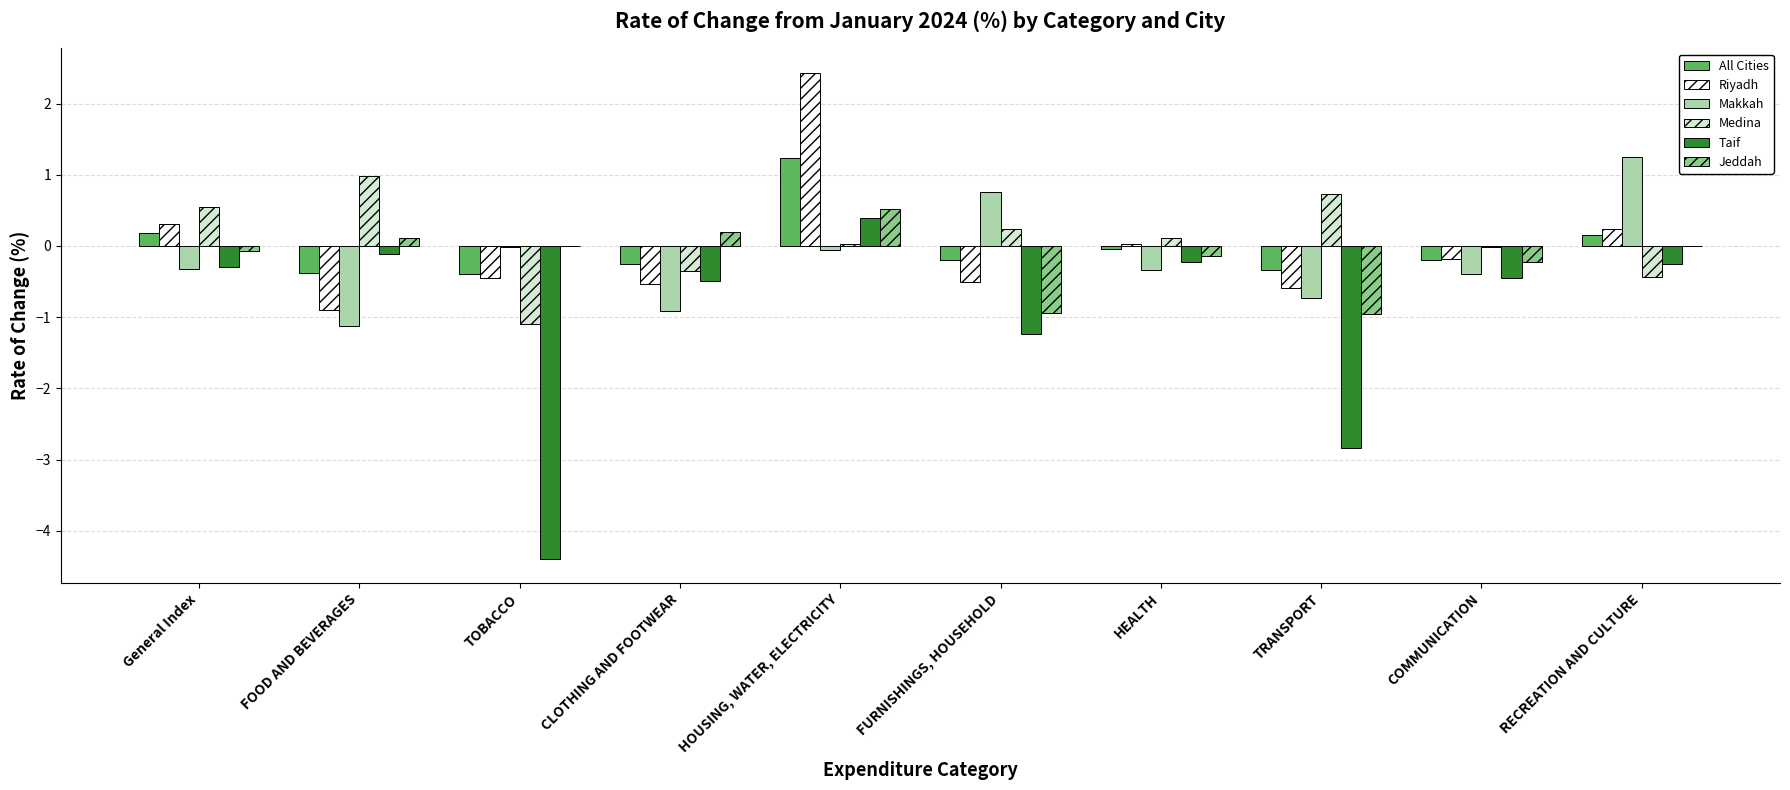

Is it true that Medina equals -0.8 at RECREATION AND CULTURE?

False